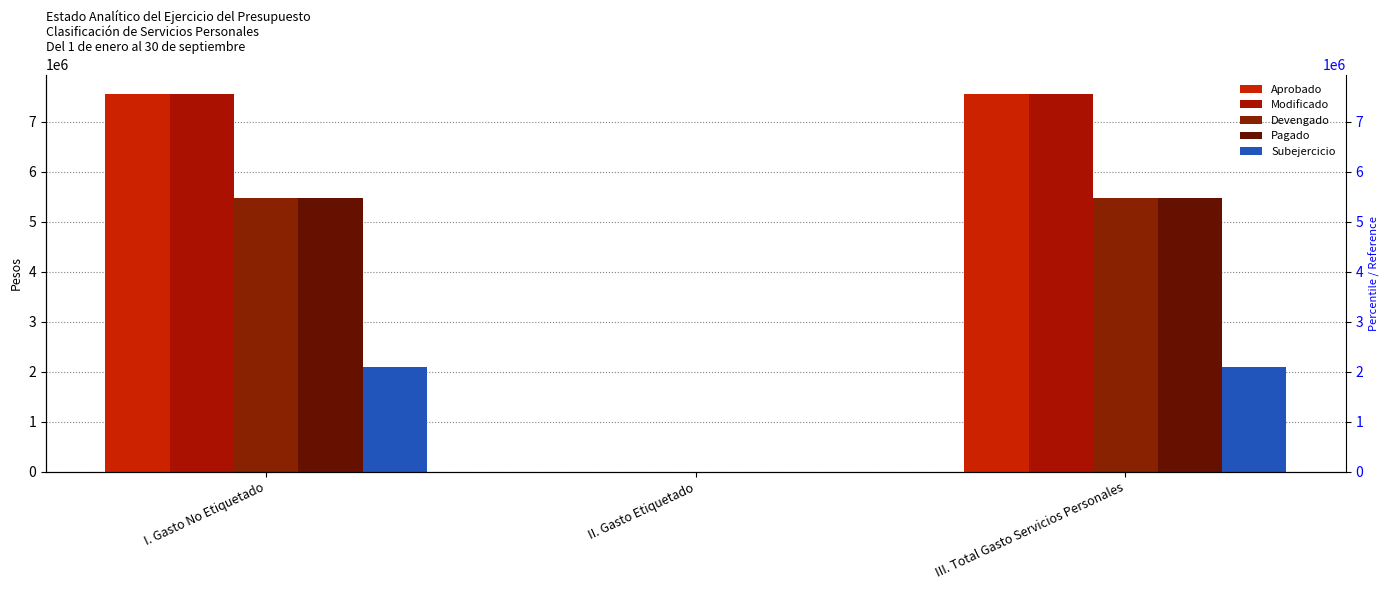

At which label does Aprobado reach its minimum?

II. Gasto Etiquetado